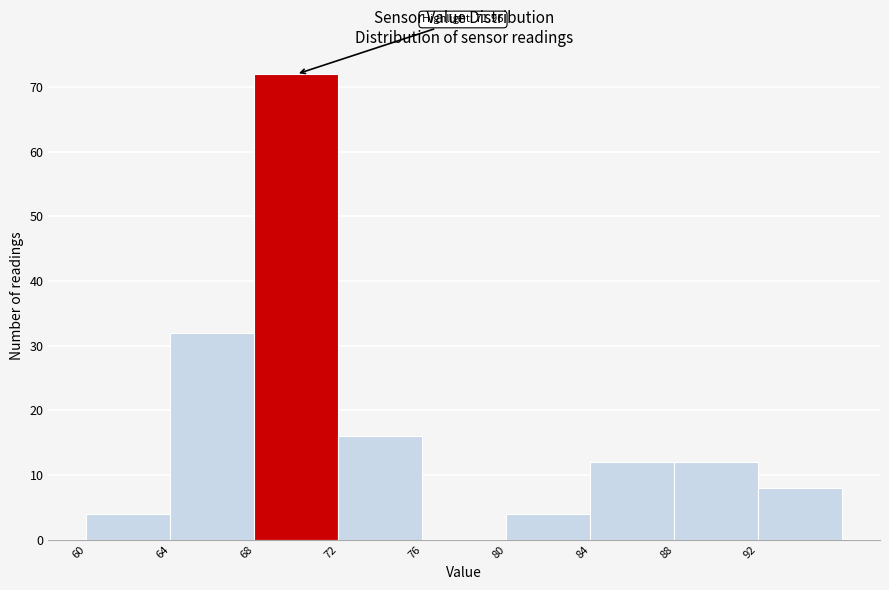

Over which range of the x-axis is the bar tallest?

68 to 72